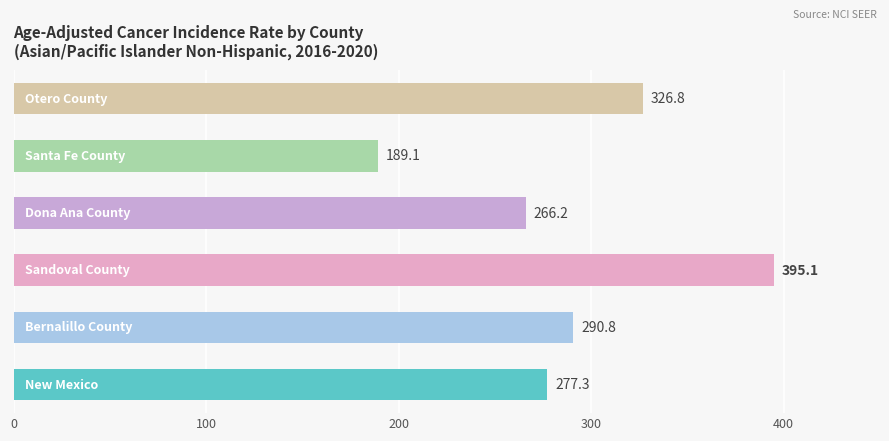

How many values exceed 290?

3